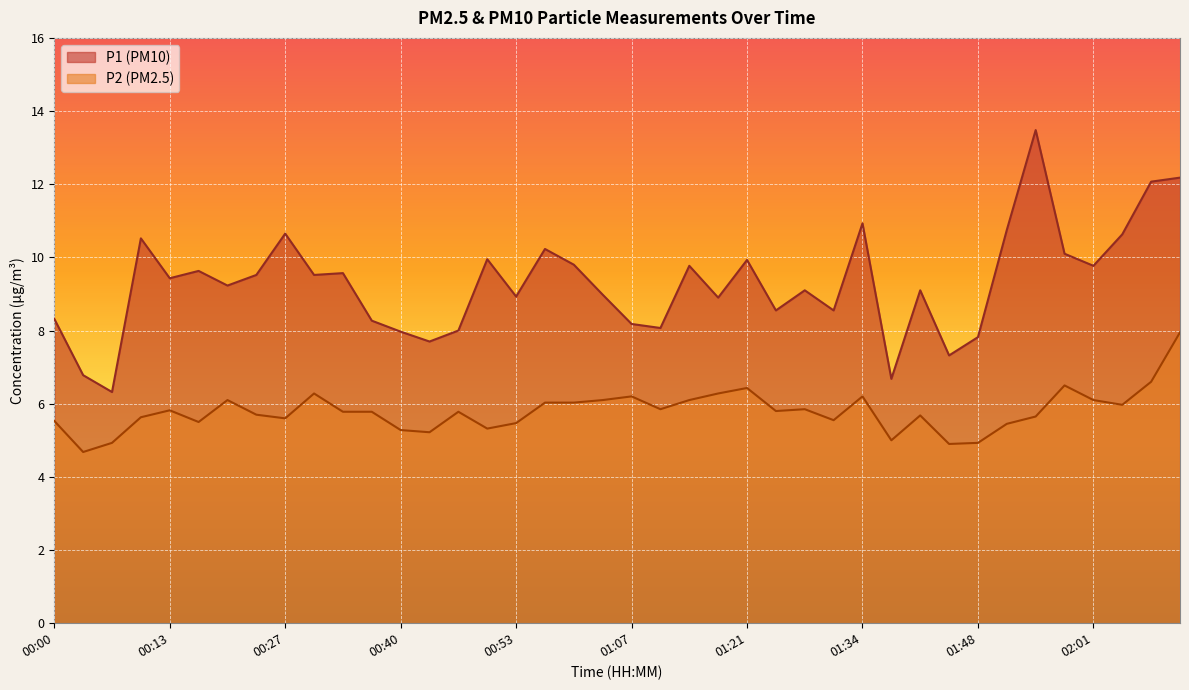

How many lines are shown in the chart?

2